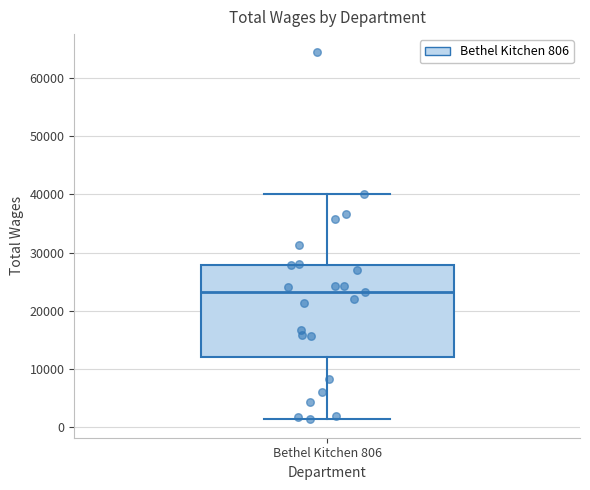

Transcribe this box plot: give where the median line is, the range the box spans, and where the two whiskers end, as read against the y-axis. The values are not printed on the chart, so give them approximately, as read against the axis.

median 23000, box 12000 to 28000, whiskers 1000 to 40000